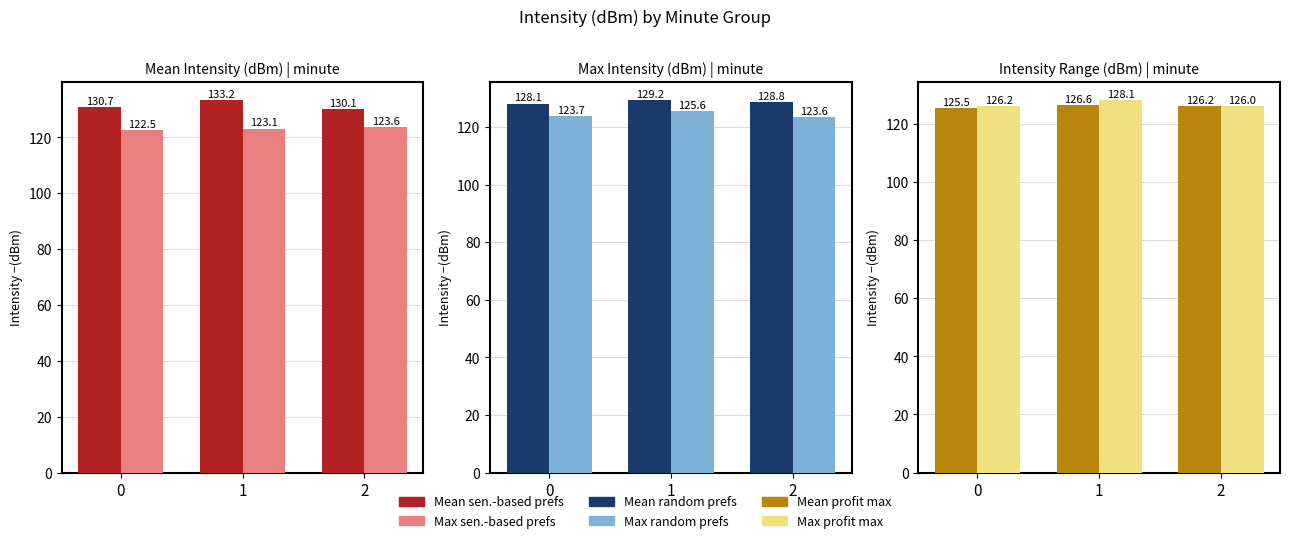

What is the approximate value of Max sen.-based prefs at 1?

123.1